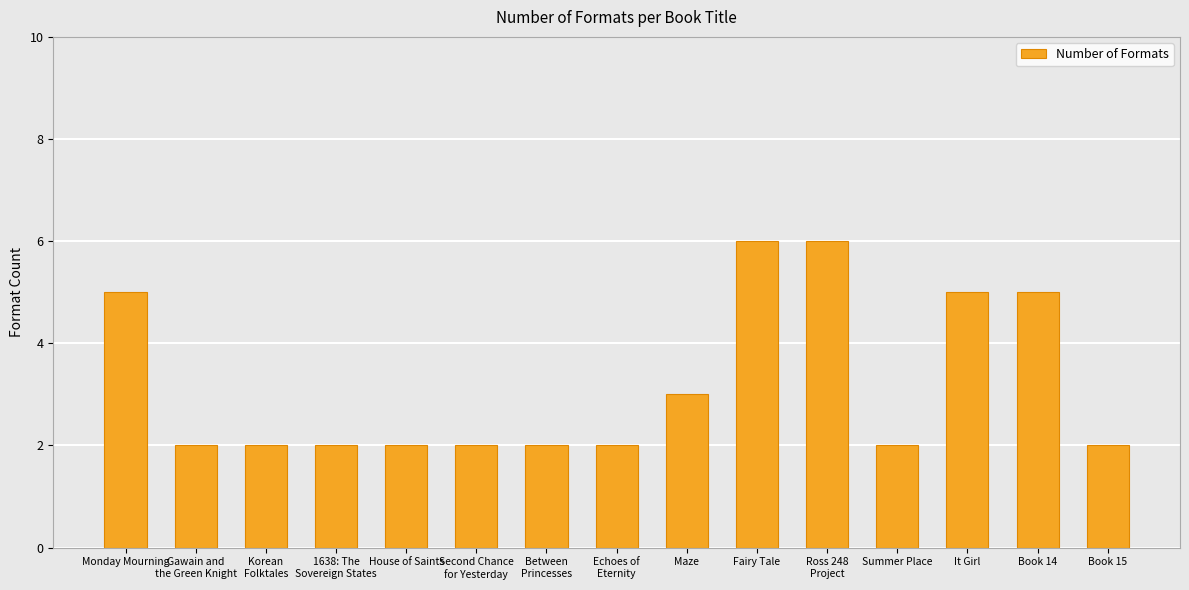

What position from the left is Ross 248
Project?

11